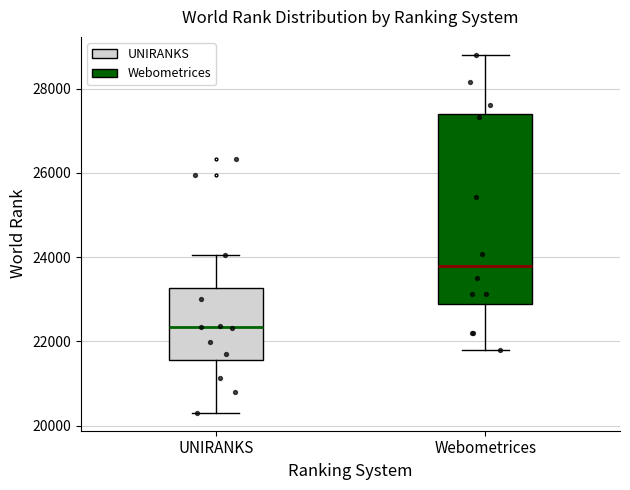

Which box's median line is the lowest?

UNIRANKS